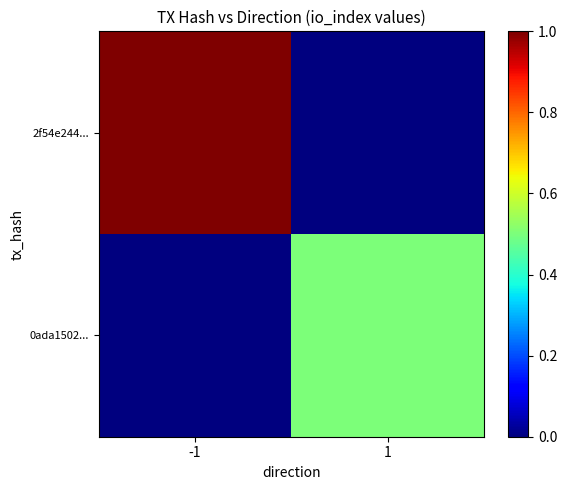

List the series in order of their peak value, lowest first.

0ada1502..., 2f54e244...